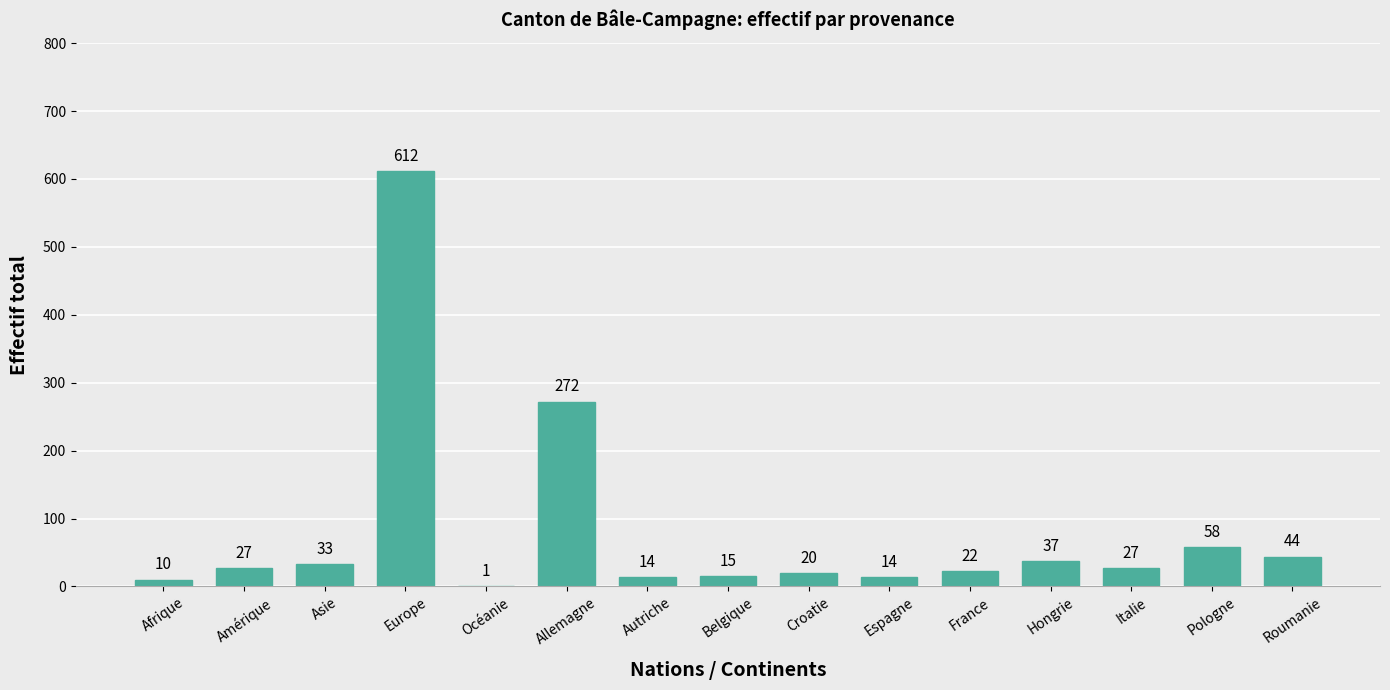

What is the sum of the values at France and Croatie?

42